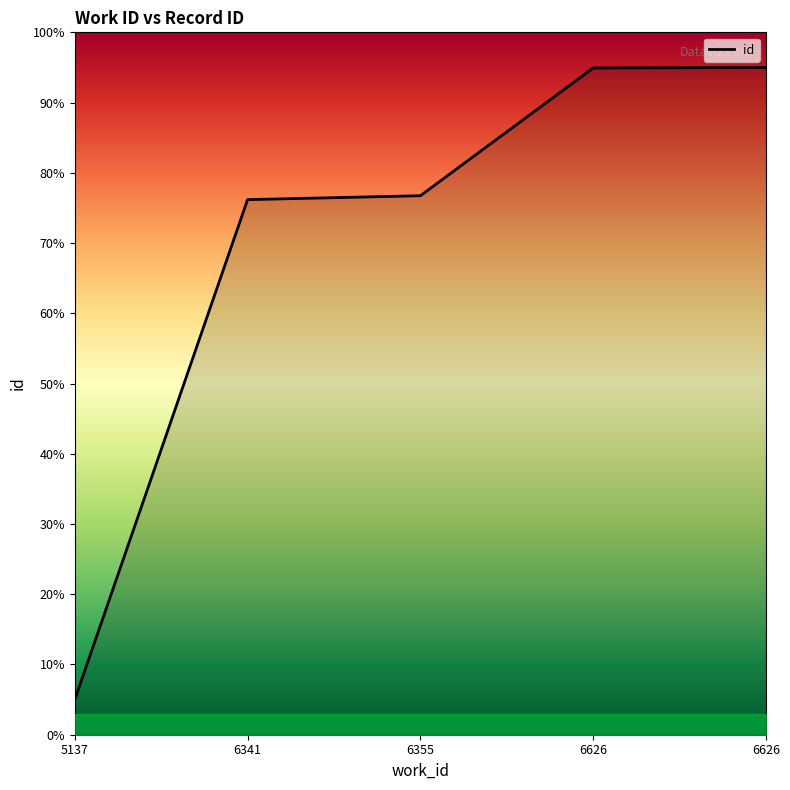

True or false: there are more than 0 points higher than both neighbors.

False